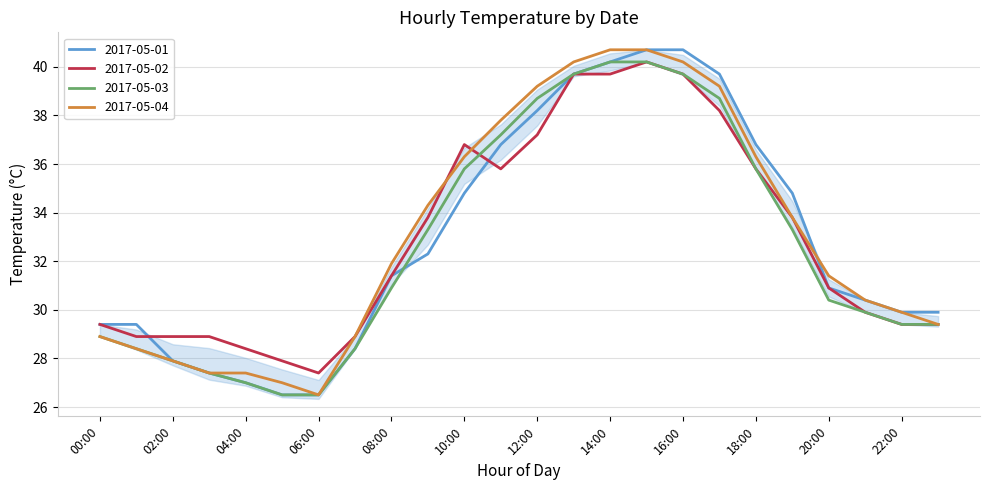

What is the maximum value for 2017-05-04?

40.7